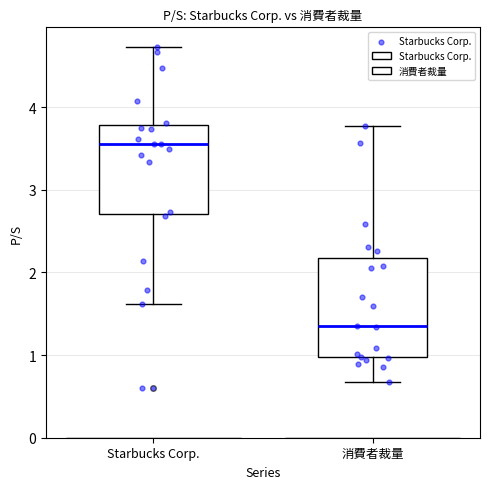

Reading left to right, transcribe this box plot: for each box, give where its median line is, the range the box spans, and where its two whiskers end, as read against the y-axis. The values are not printed on the chart, so give them approximately, as read against the axis.

Starbucks Corp.: median 3.6, box 2.7 to 3.8, whiskers 1.6 to 4.7
消費者裁量: median 1.4, box 1.0 to 2.2, whiskers 0.7 to 3.8